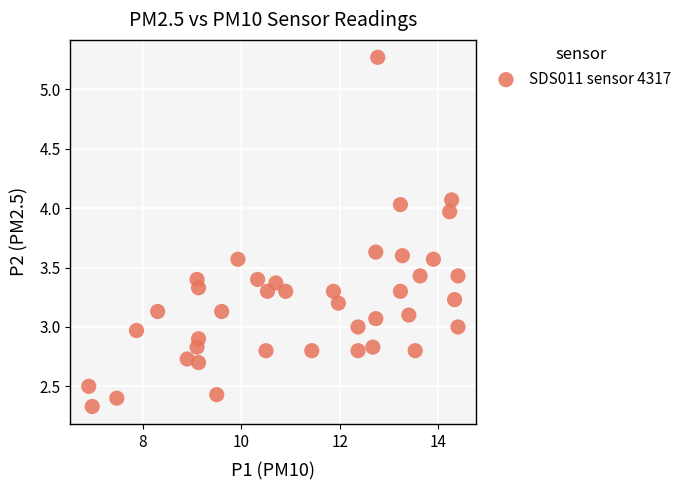

What is the range of Y values (max minus min)?

2.9